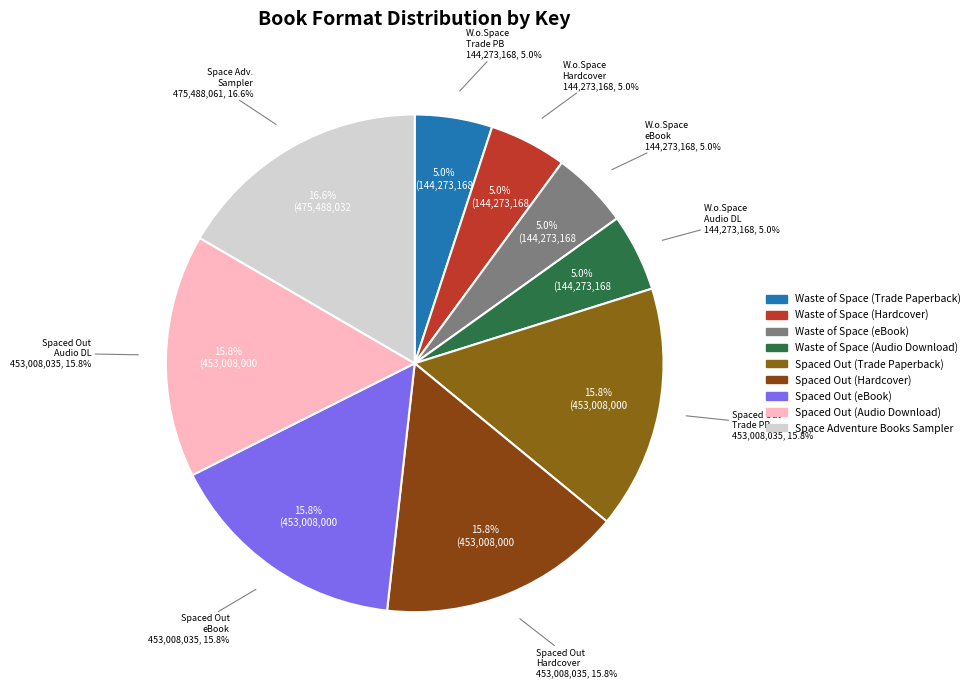

How much of the chart is everything except Space Adventure Books Sampler?

83.4%